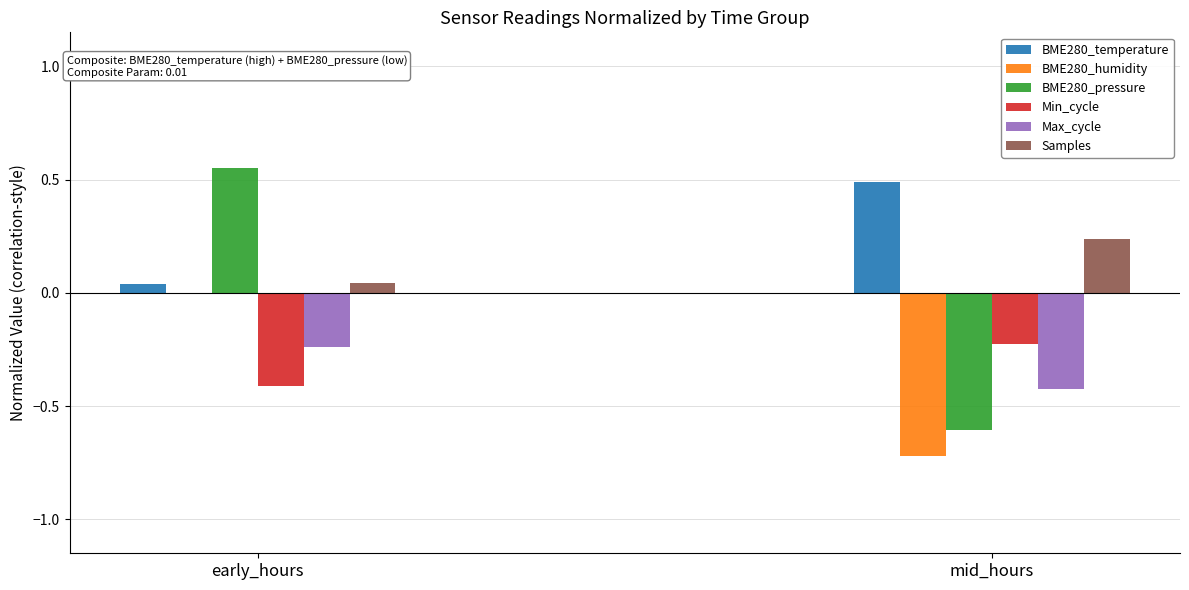

Is it true that BME280_pressure equals -0.6 at mid_hours?

True